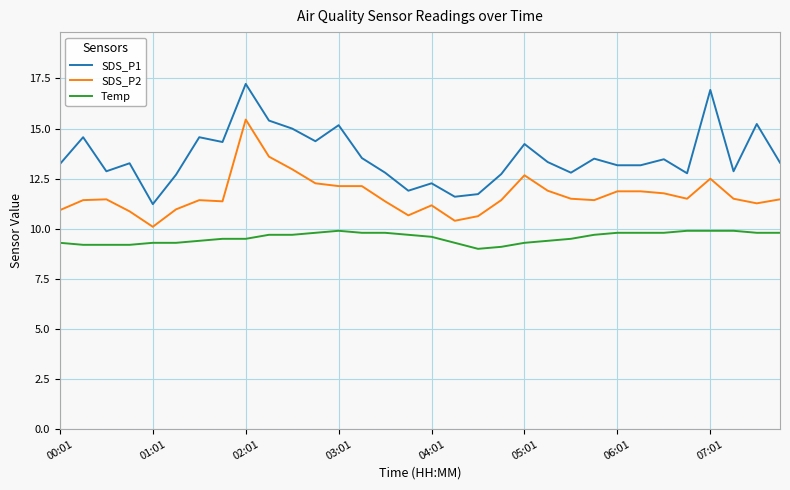

Which series has the largest total across all categories?

SDS_P1